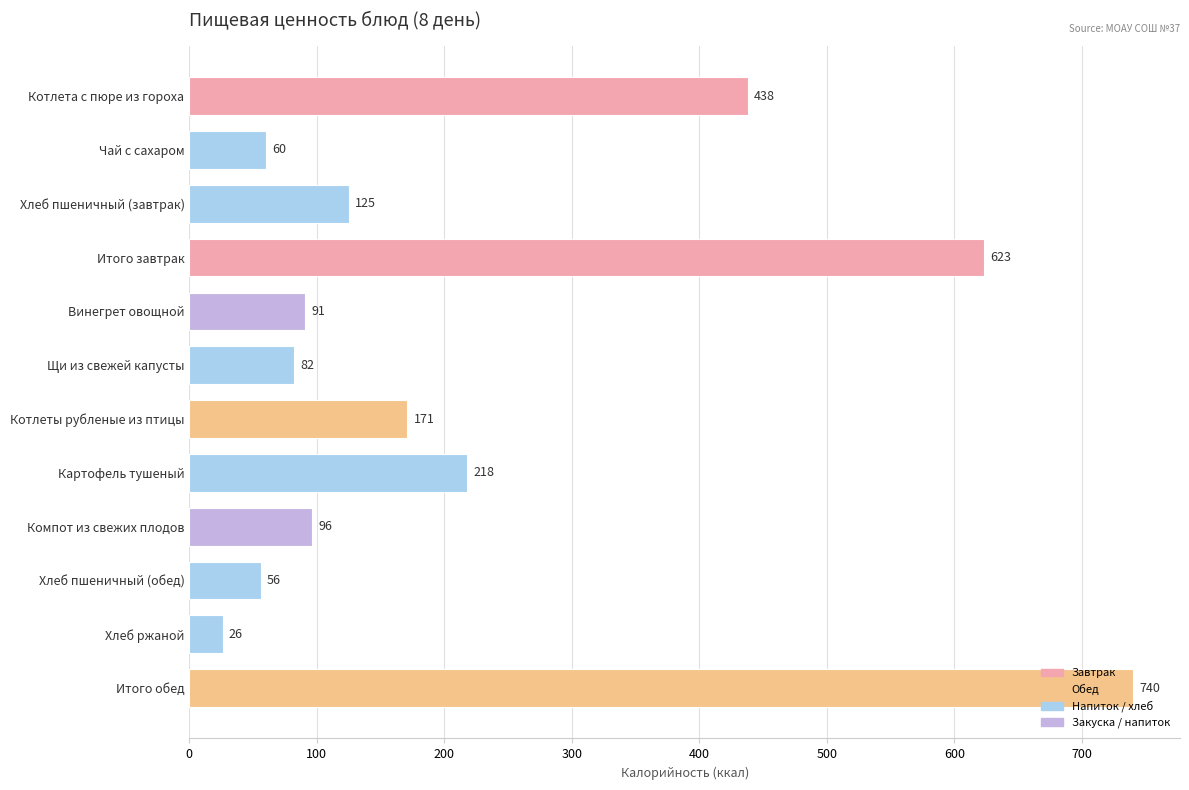

What is the greatest value displayed?

740